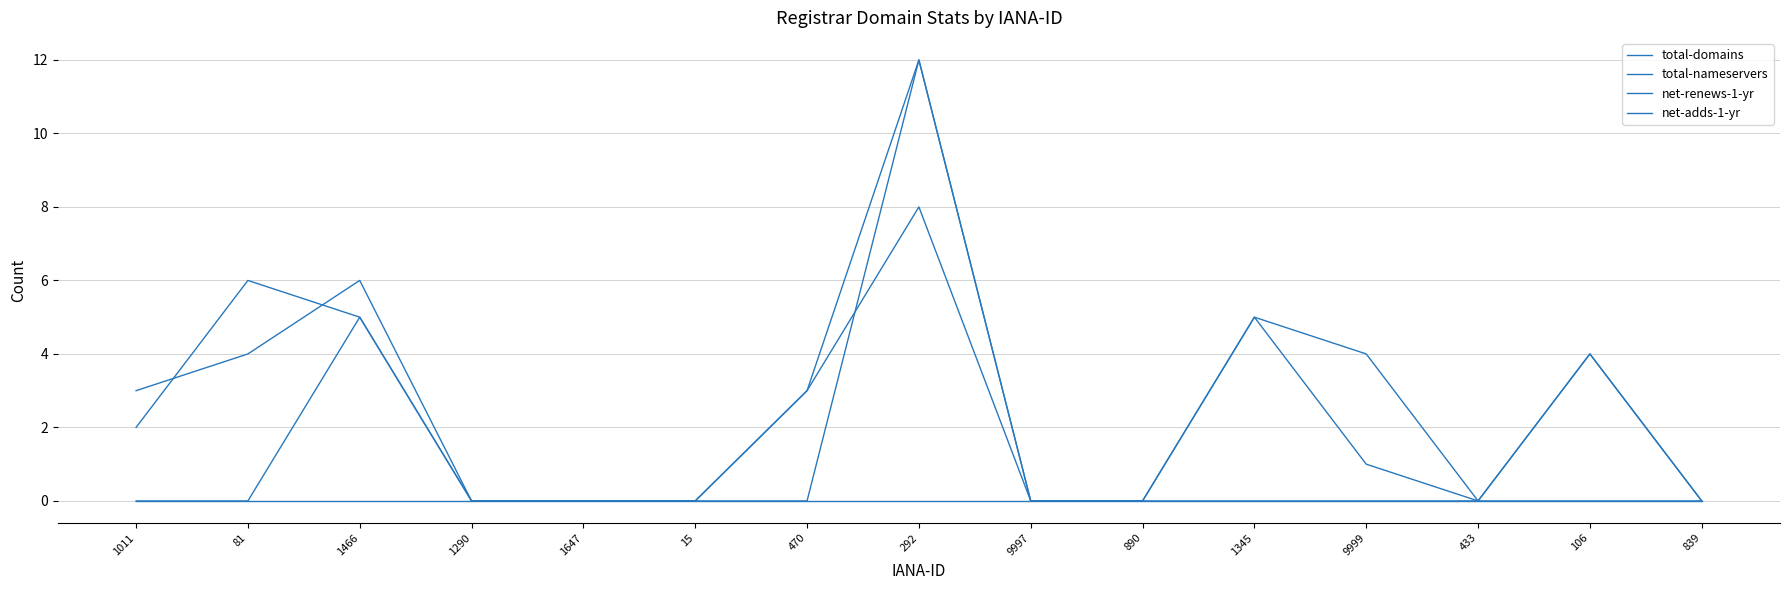

How many lines are shown in the chart?

4